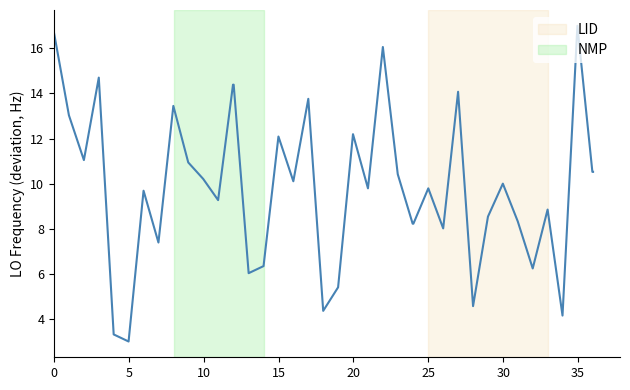

What is the maximum value shown in the chart?

17.0